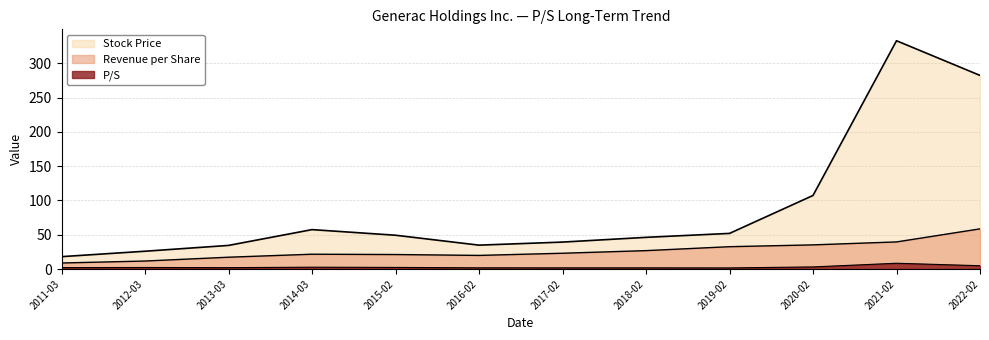

What is the sum of all Stock Price values?

1080.3